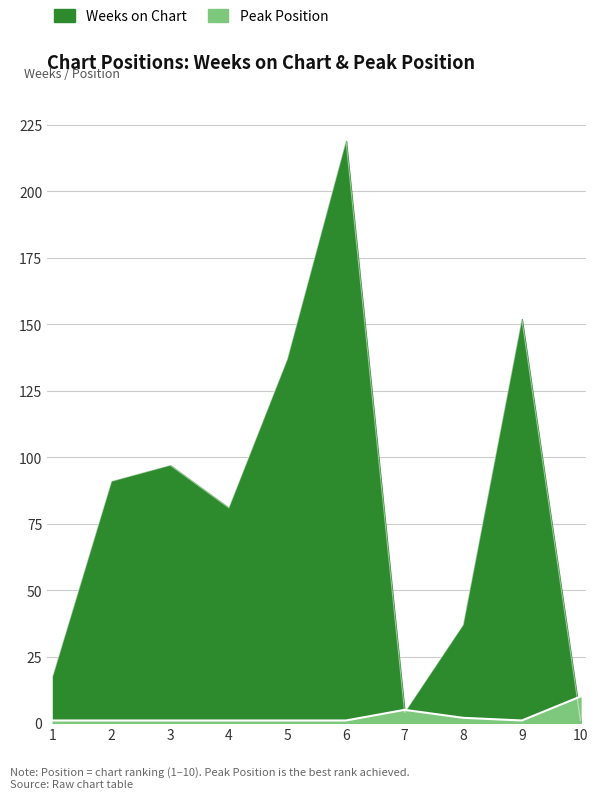

How many data points in Weeks on Chart are less than 91?

5